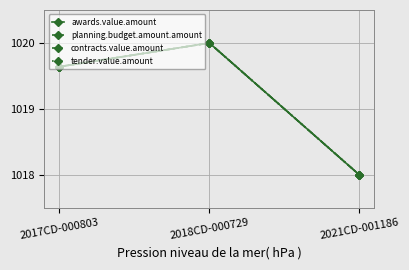

What is the sum of the tender.value.amount values at 2018CD-000729 and 2017CD-000803?

2039.6